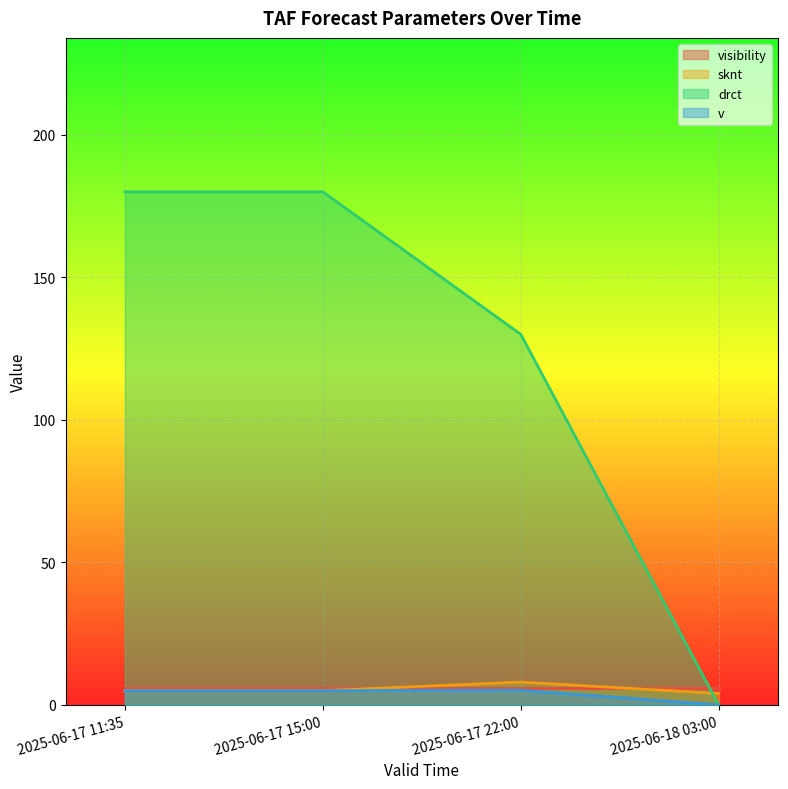

The sknt series shows 5.0 at 2025-06-17 11:35. True or false?

True